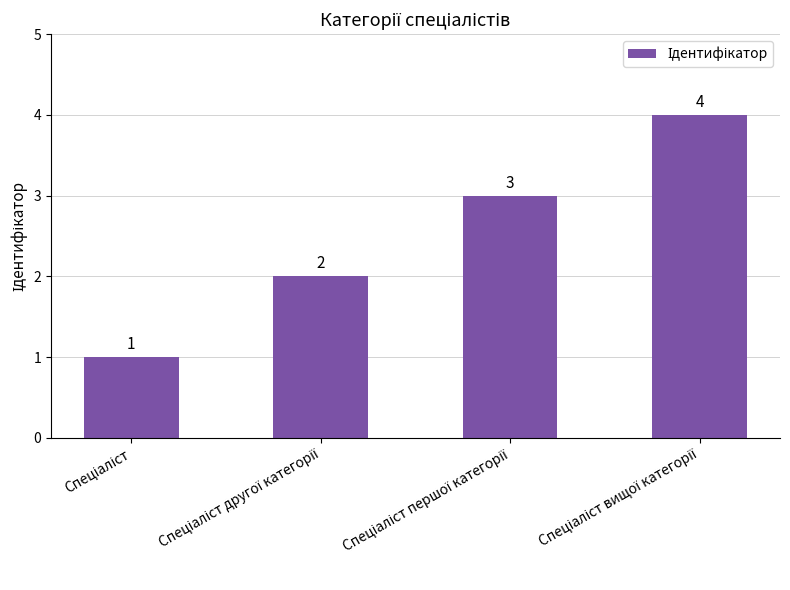

What is the smallest value displayed?

1